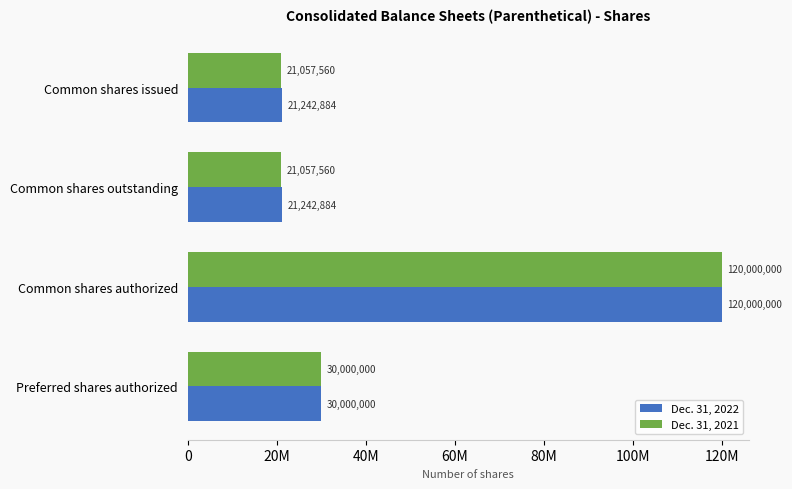

What is the maximum value shown in the chart?

120000000